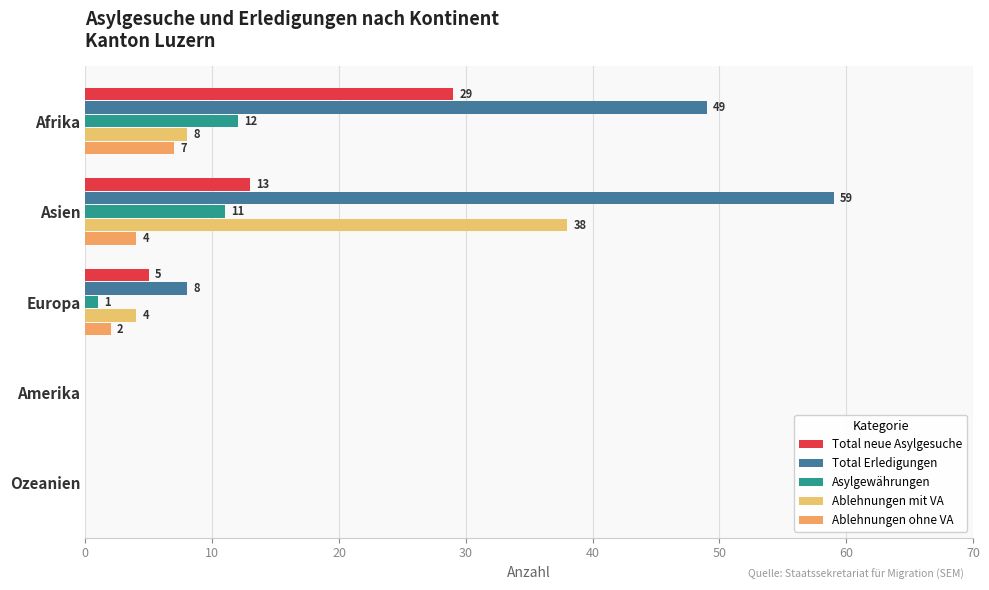

At which category is the sum across all series the highest?

Asien